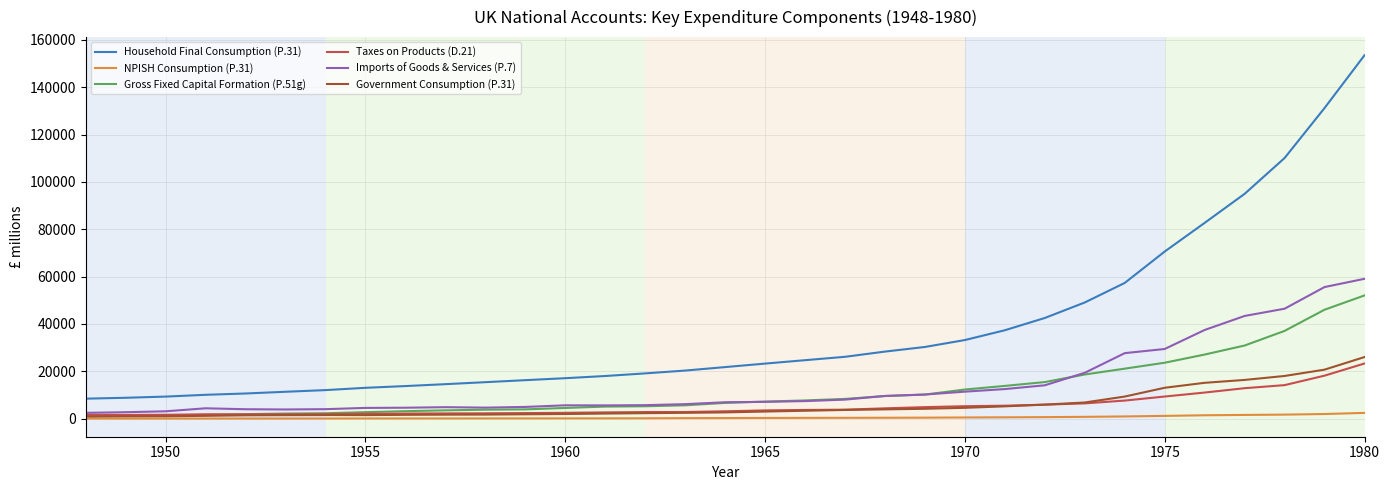

Which series has the largest range (max minus min)?

Household Final Consumption (P.31)